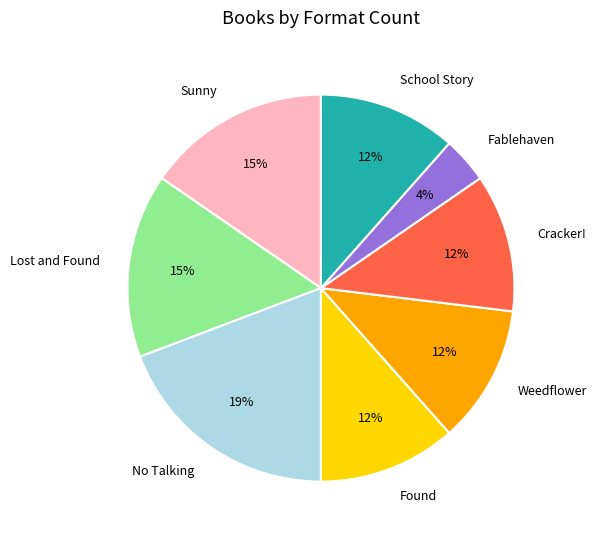

To the nearest percent, what is the average slice percentage?

12%